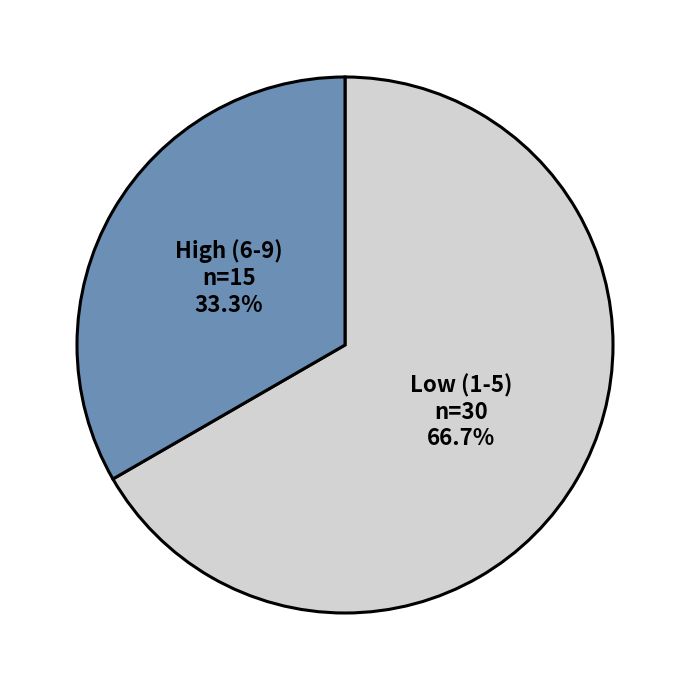

To the nearest percent, what is the average slice percentage?

50%